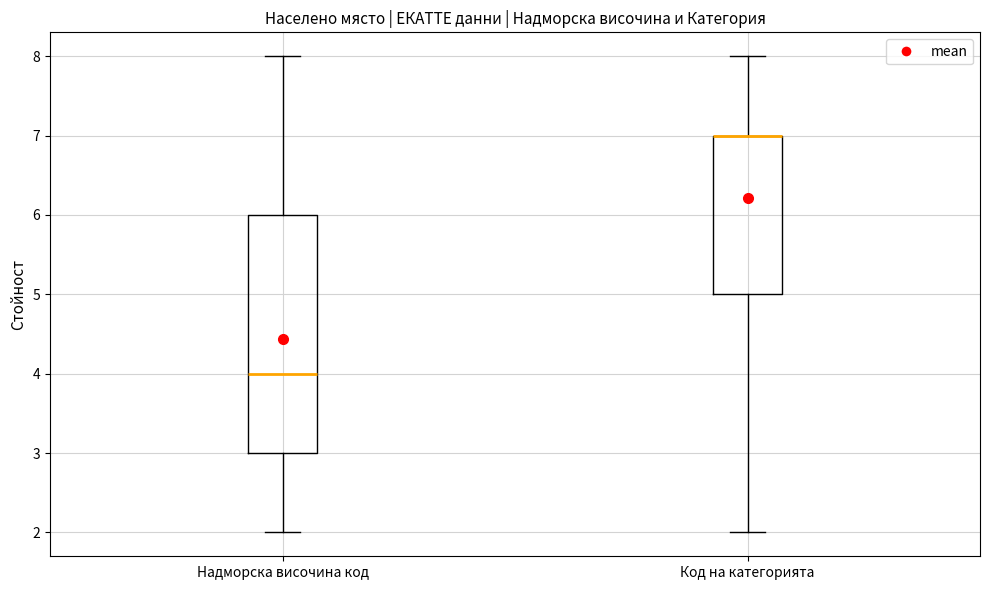

Comparing the boxes themselves (not the whiskers), which one is the tallest?

Надморска височина код